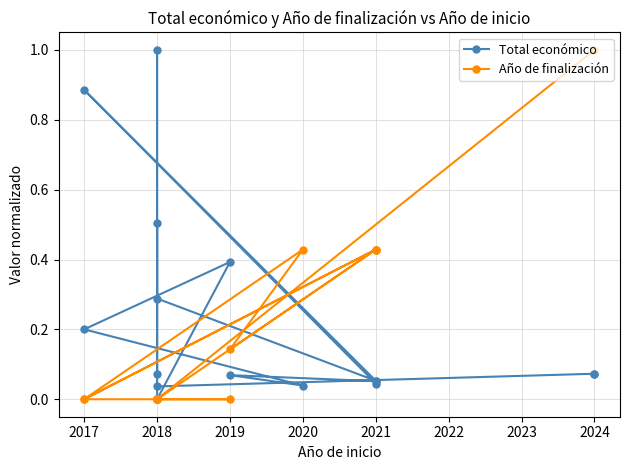

At how many categories does at least one series exceed 0?

15